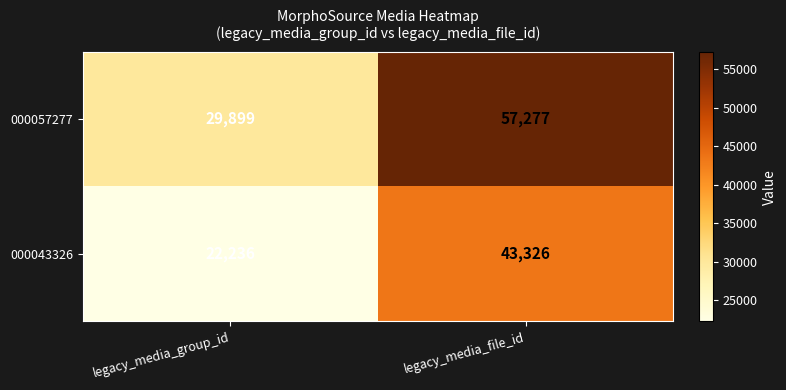

Reading right to left, extract all data points from this chart.

000057277: legacy_media_file_id=57277	legacy_media_group_id=29899
000043326: legacy_media_file_id=43326	legacy_media_group_id=22236